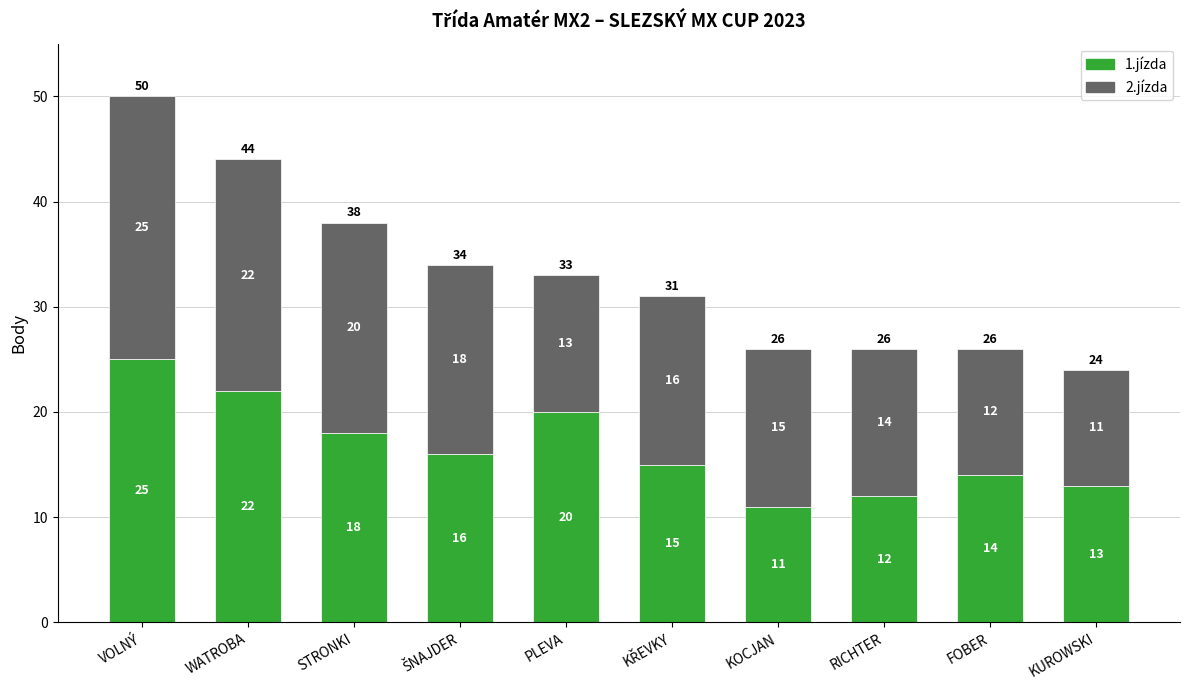

Does the chart contain any negative values?

No